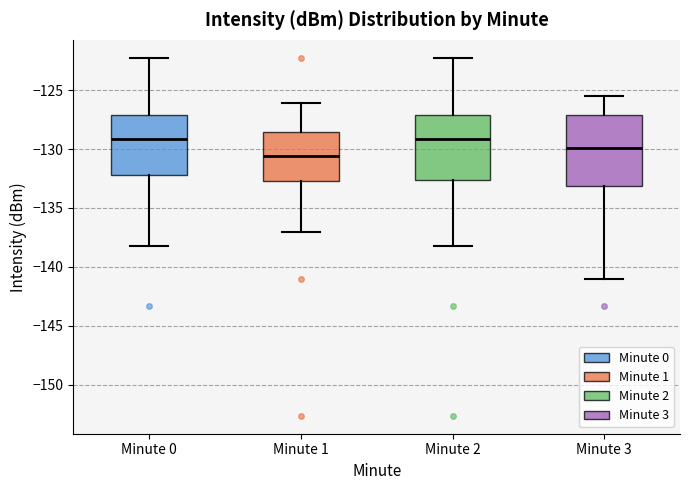

Where does the median line of the box for Minute 3 sit on the y-axis? The values are not printed on the chart, so give them approximately, as read against the axis.

-130.0